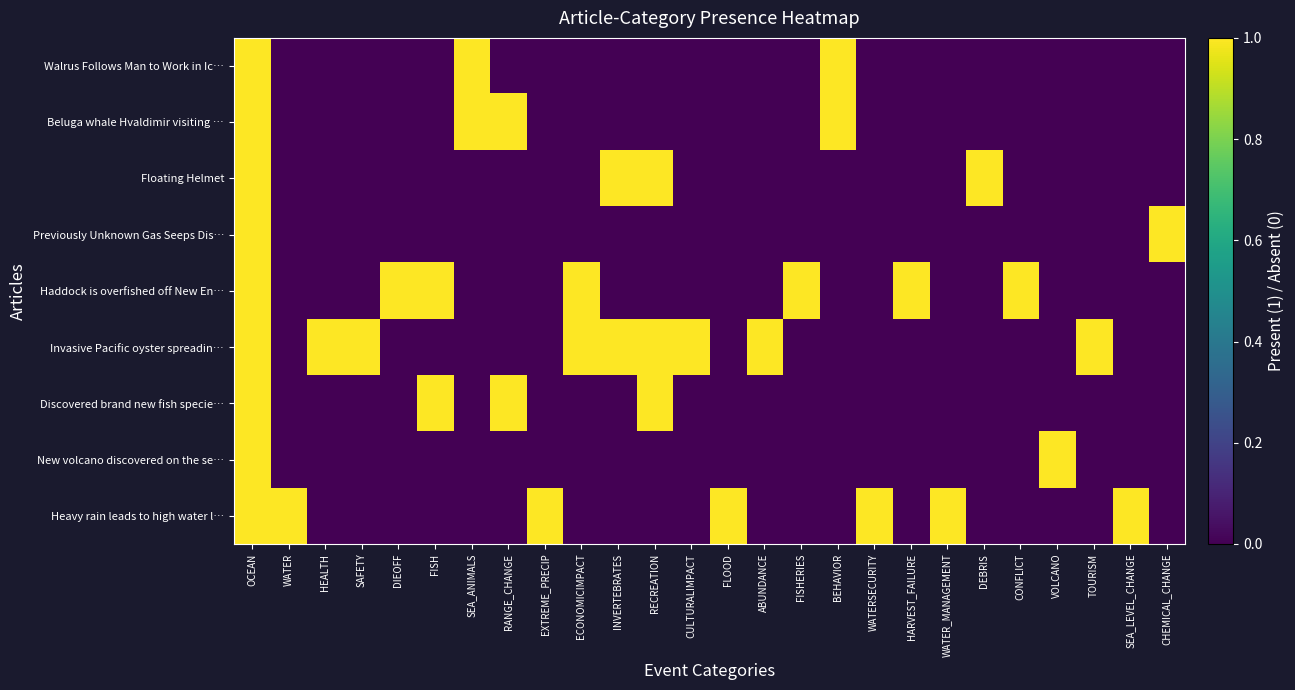

How many categories are shown in the chart?

26